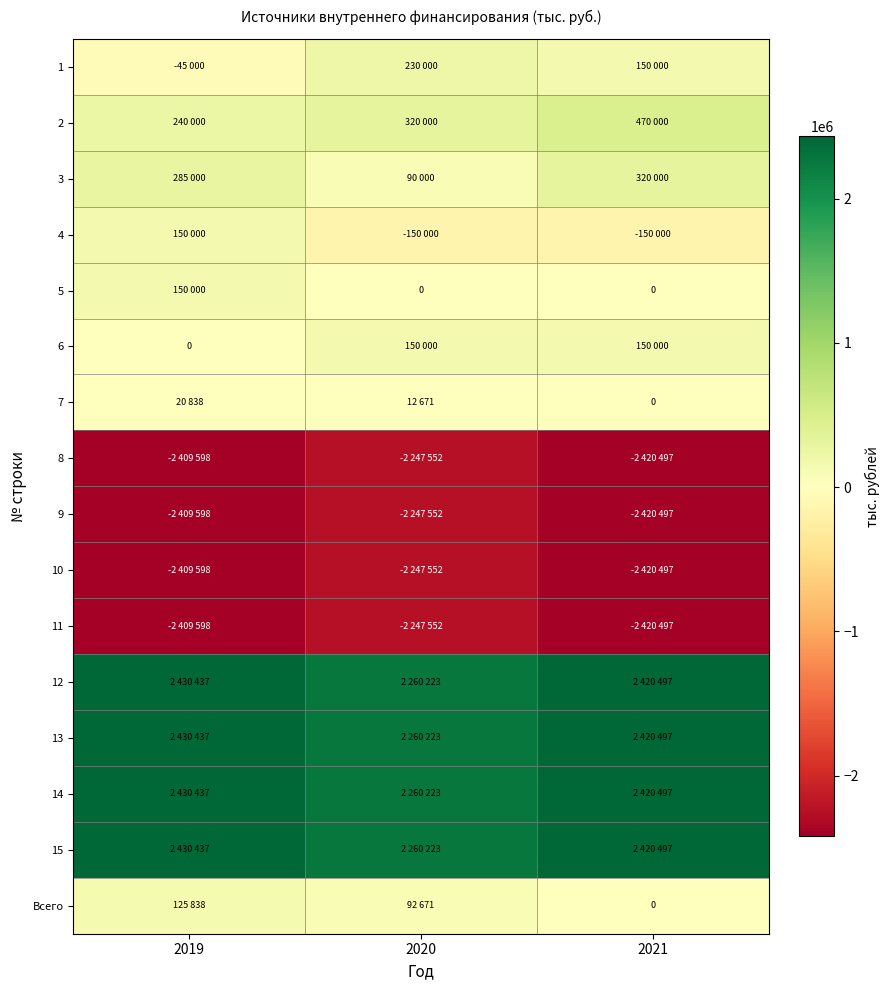

Between 2019 and 2020, which is larger?

2020